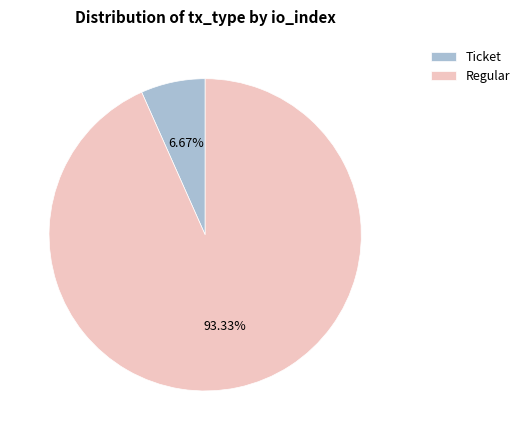

To the nearest percent, what is the difference between the largest and smallest slice percentages?

87%